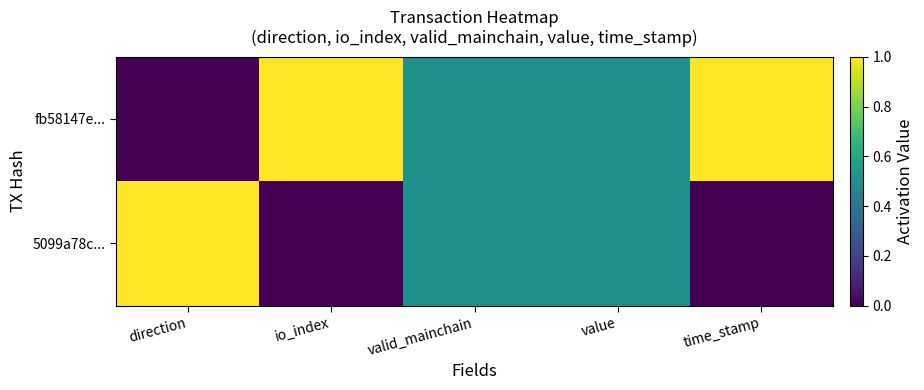

Rank the series at time_stamp from highest to lowest value.

fb58147e..., 5099a78c...